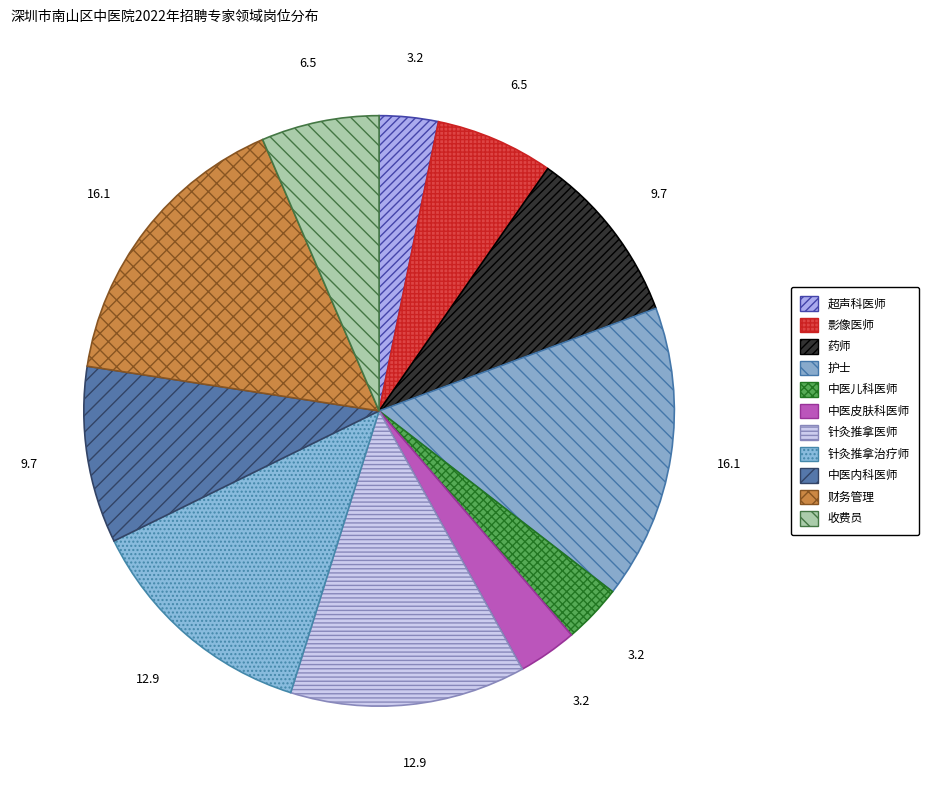

How many slices are in this pie chart?

11